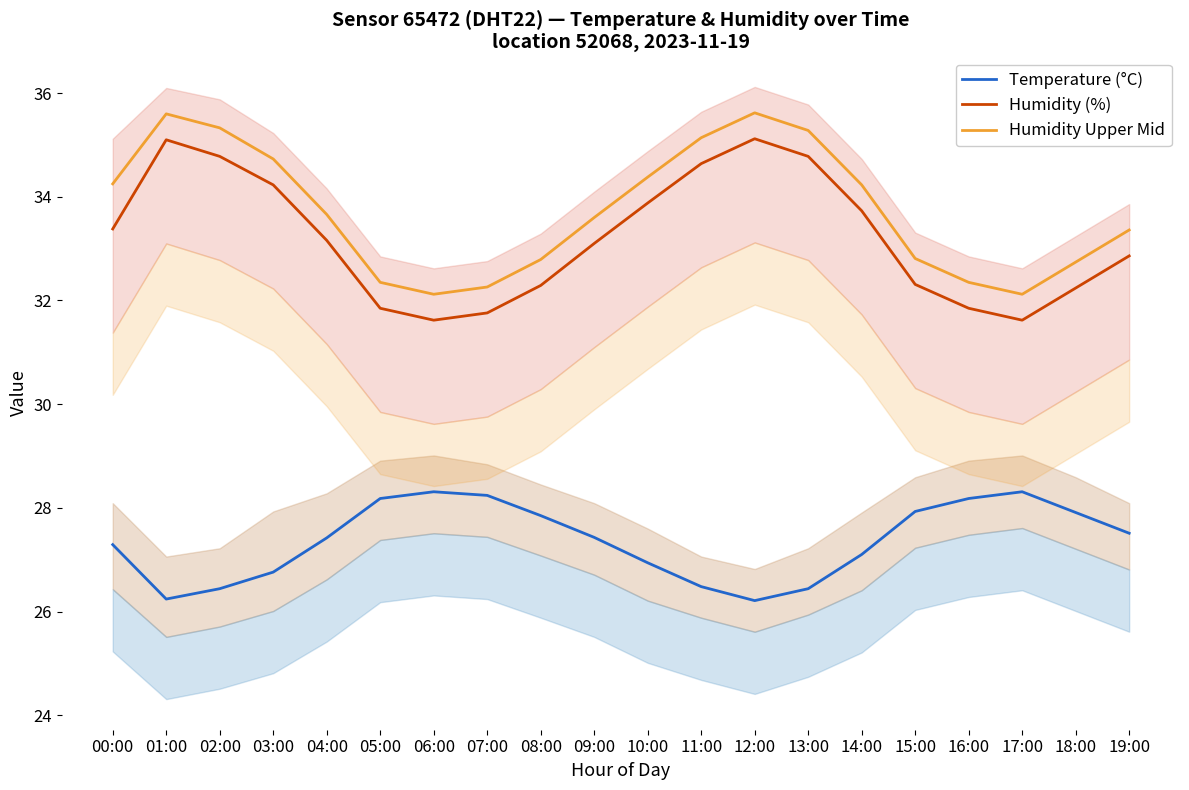

What is the maximum value shown in the chart?

35.6